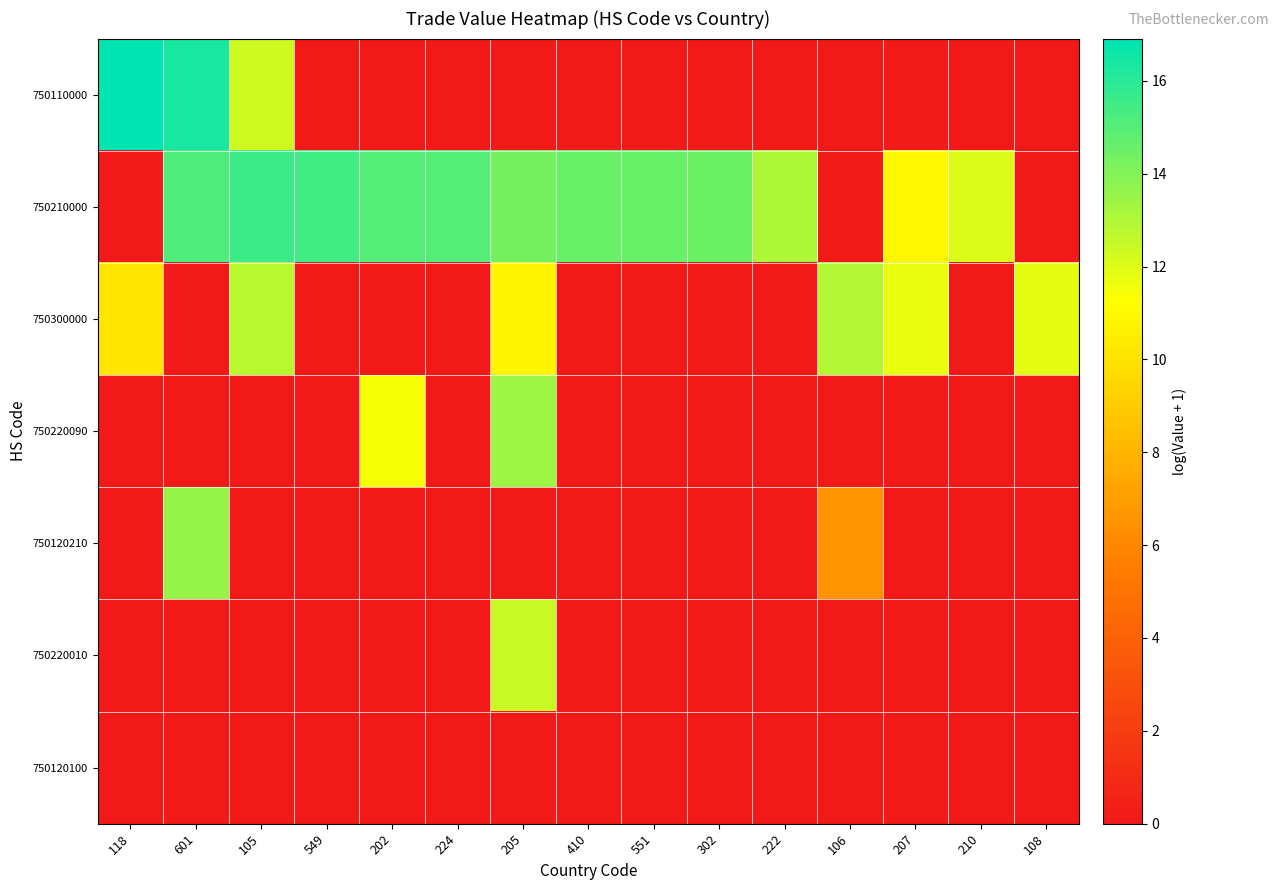

Which has a higher value, 210 or 551?

210